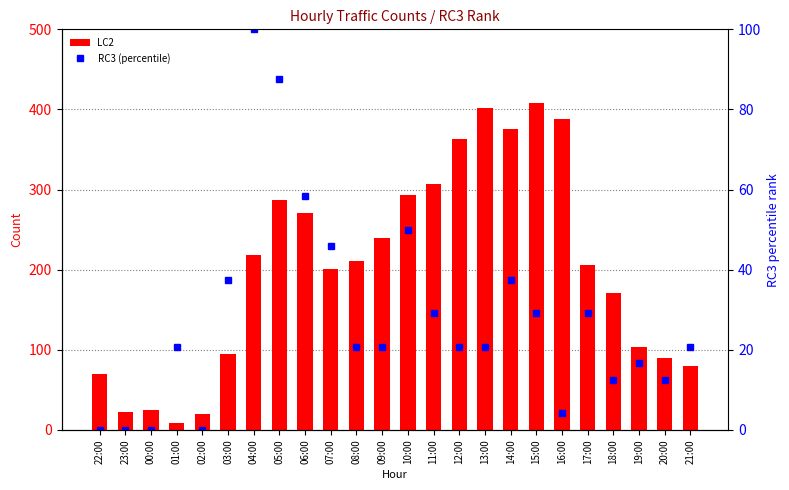

Which series has the largest total across all categories?

LC2